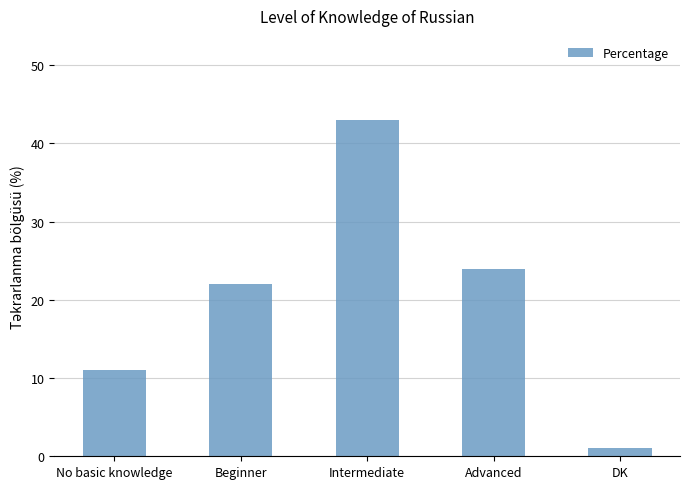

How many values are below 22?

2